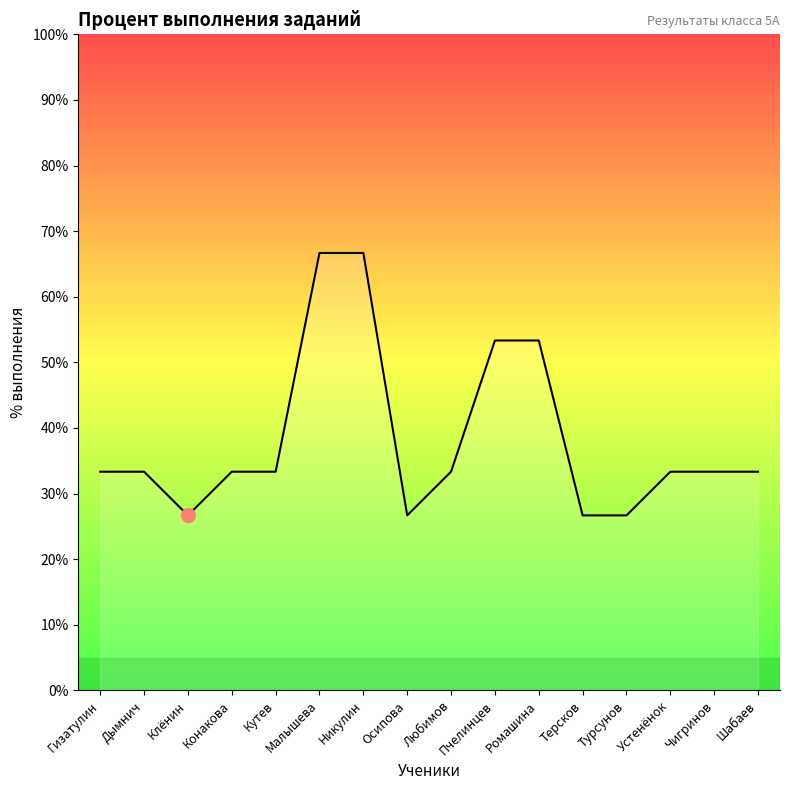

What position from the right is Турсунов?

4